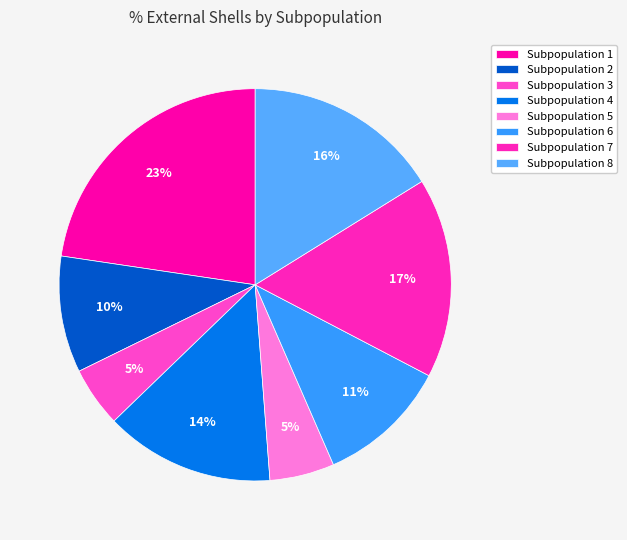

How many slices are in this pie chart?

8